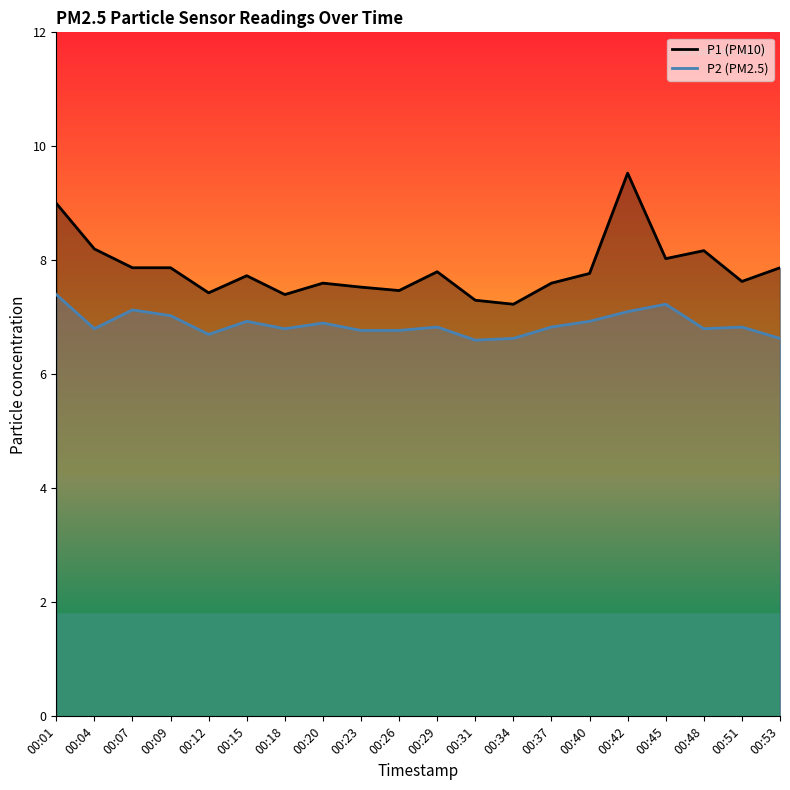

Reading left to right, what are all the values shown in this chart?

P1: 00:01=9.0	00:04=8.2	00:07=7.9	00:09=7.9	00:12=7.4	00:15=7.7	00:18=7.4	00:20=7.6	00:23=7.5	00:26=7.5	00:29=7.8	00:31=7.3	00:34=7.2	00:37=7.6	00:40=7.8	00:42=9.5	00:45=8.0	00:48=8.2	00:51=7.6	00:53=7.9
P2: 00:01=7.4	00:04=6.8	00:07=7.1	00:09=7.0	00:12=6.7	00:15=6.9	00:18=6.8	00:20=6.9	00:23=6.8	00:26=6.8	00:29=6.8	00:31=6.6	00:34=6.6	00:37=6.8	00:40=6.9	00:42=7.1	00:45=7.2	00:48=6.8	00:51=6.8	00:53=6.6